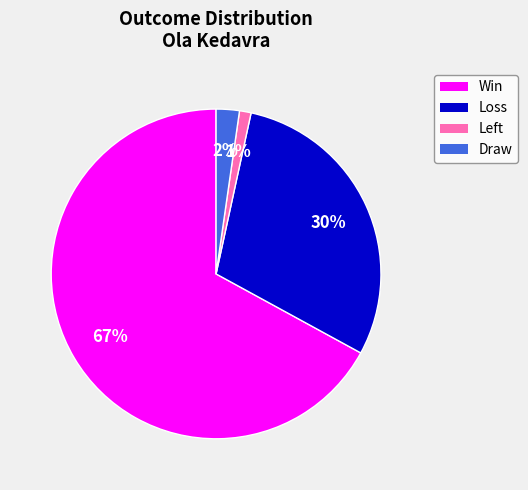

Count the number of slices in the pie.

4